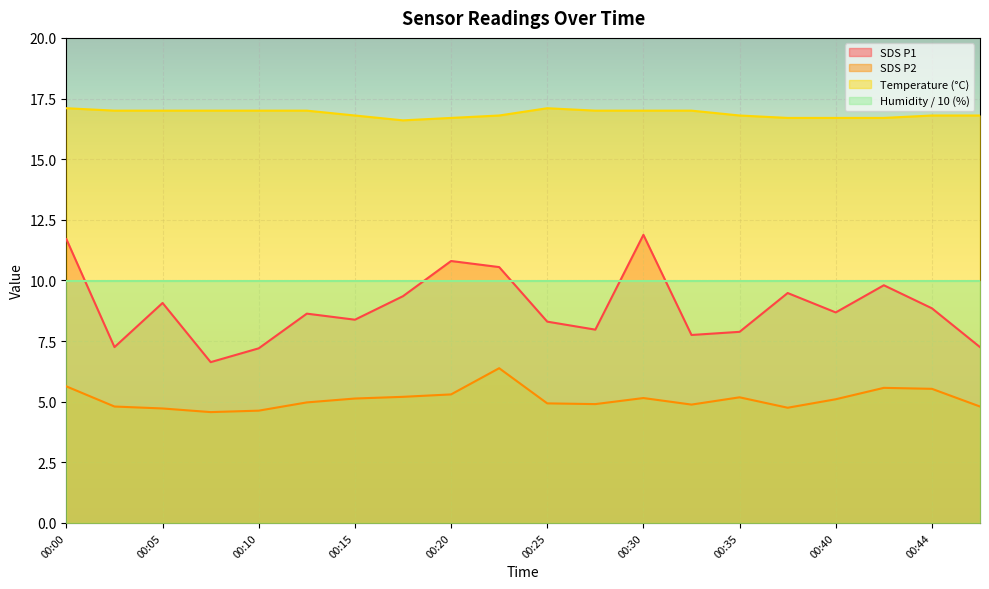

How many values in the SDS_P1 series exceed 8?

13